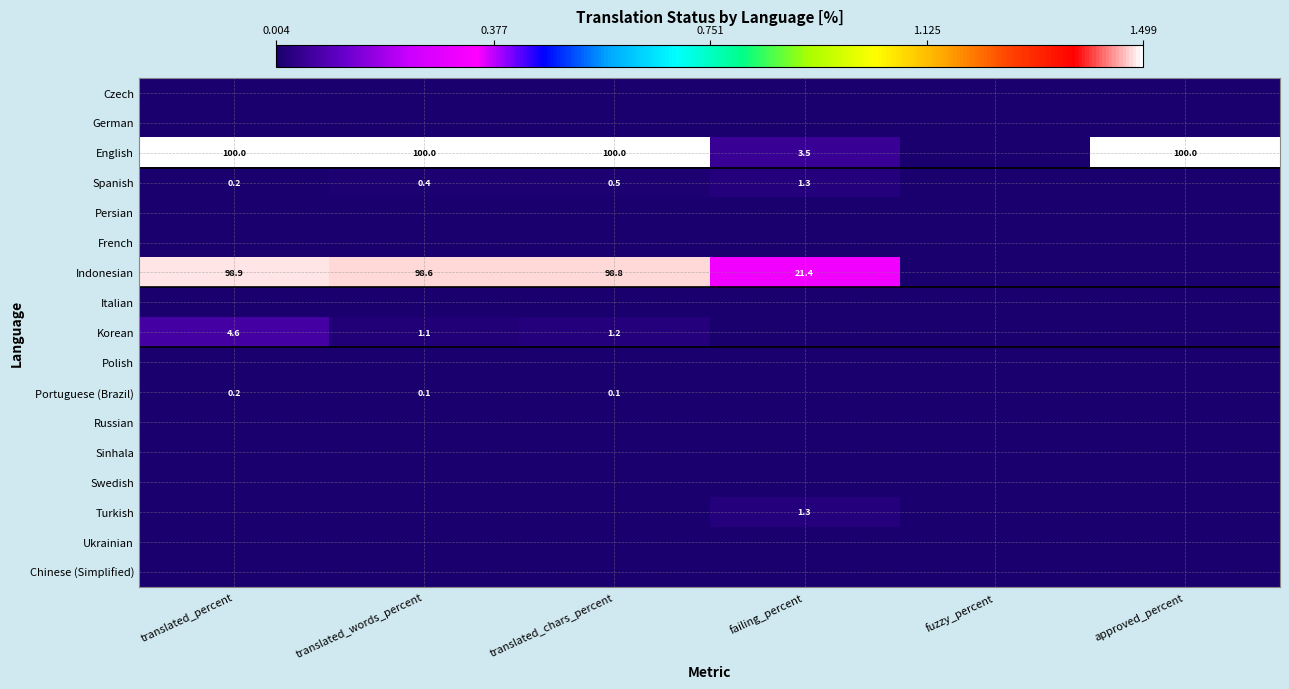

Count the number of categories in the chart.

6